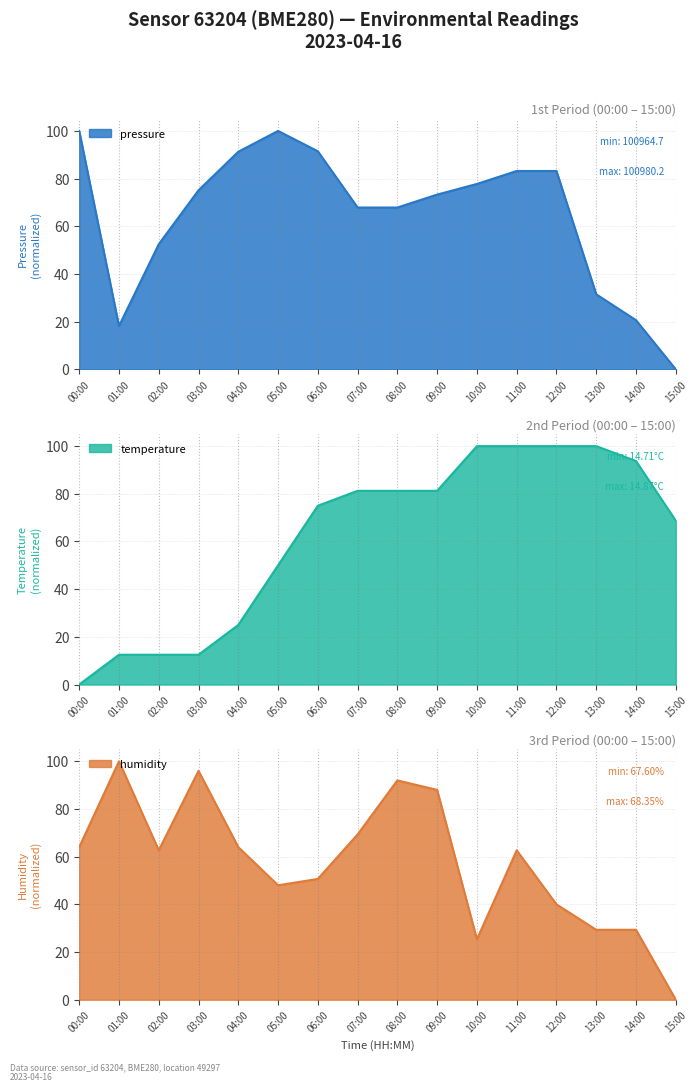

What is the difference between the highest and lowest values at 07:00?

13.4